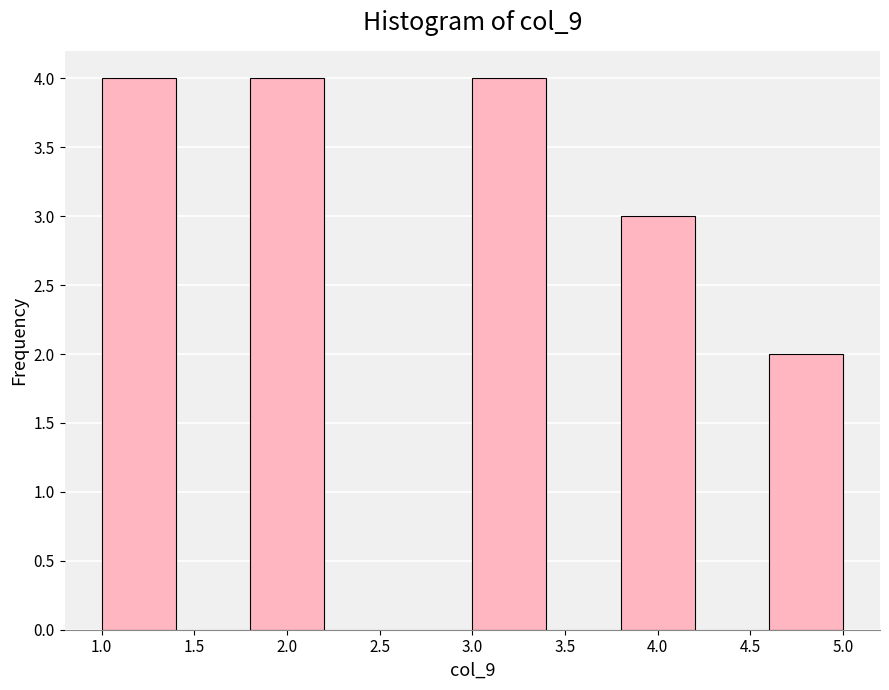

How tall is the bar that spans 1.8 to 2.2 on the x-axis? The values are not printed on the chart, so give them approximately, as read against the axis.

4